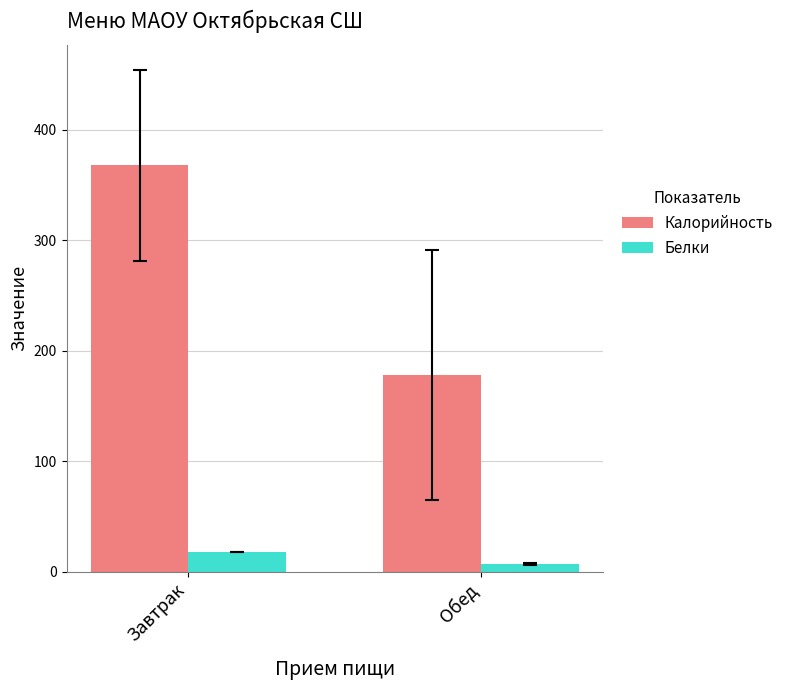

Does the chart contain any negative values?

No